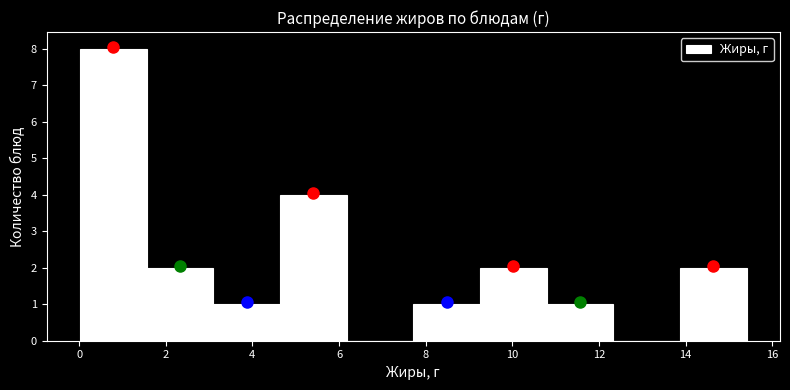

Which range on the x-axis has the tallest bar?

0.0 to 1.6